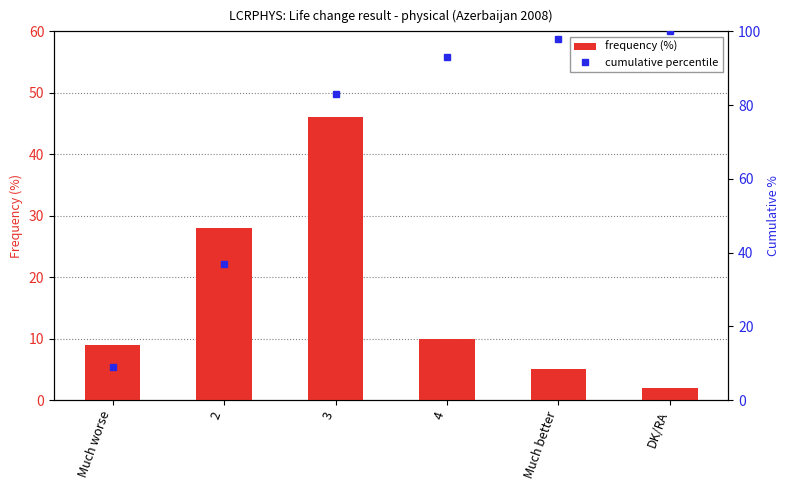

What is the smallest value displayed?

2